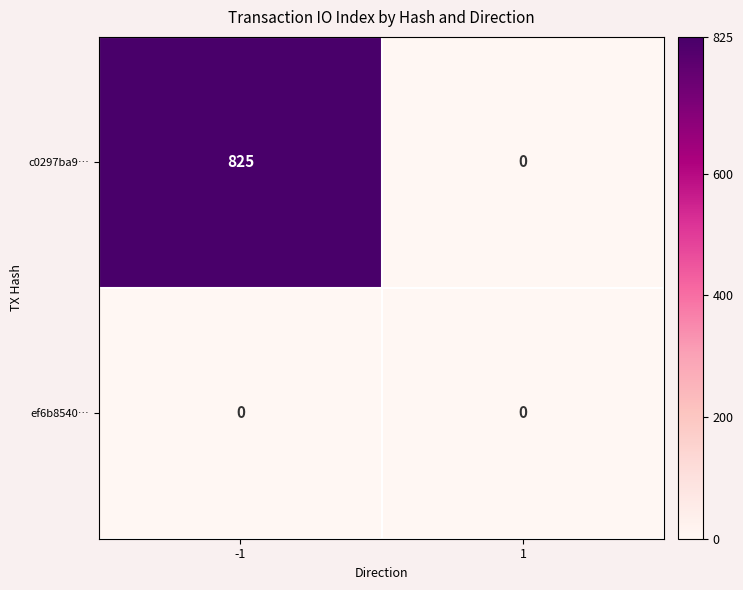

Rank the categories by c0297ba9… value from lowest to highest.

1, -1